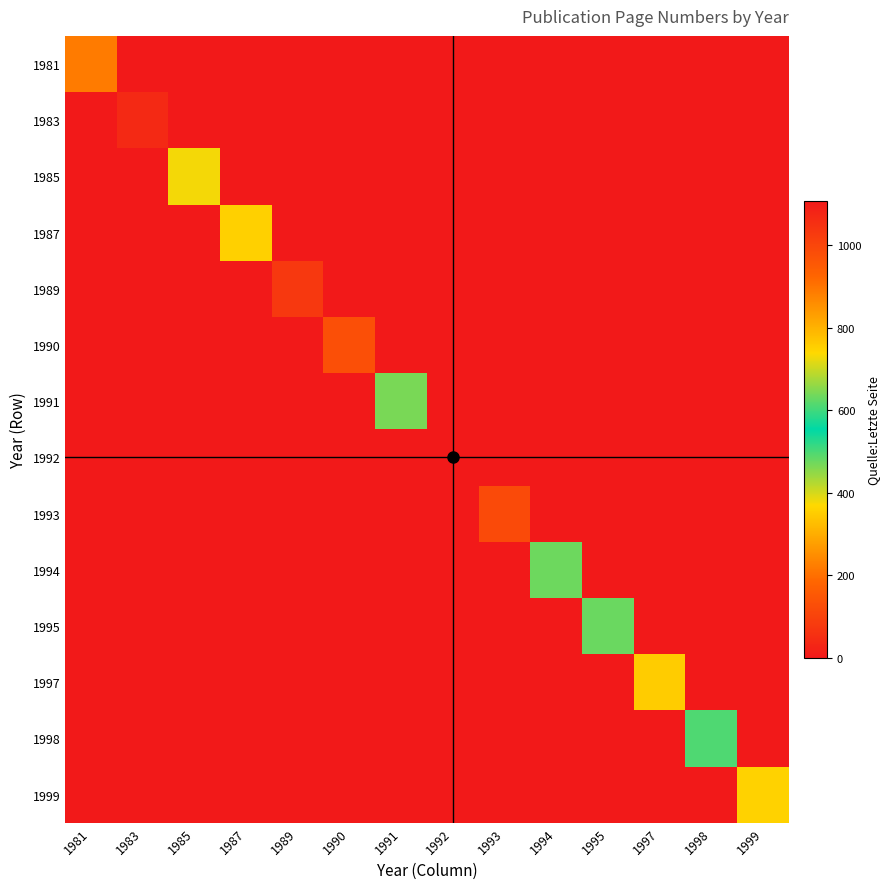

At how many categories does at least one series exceed 61?

13